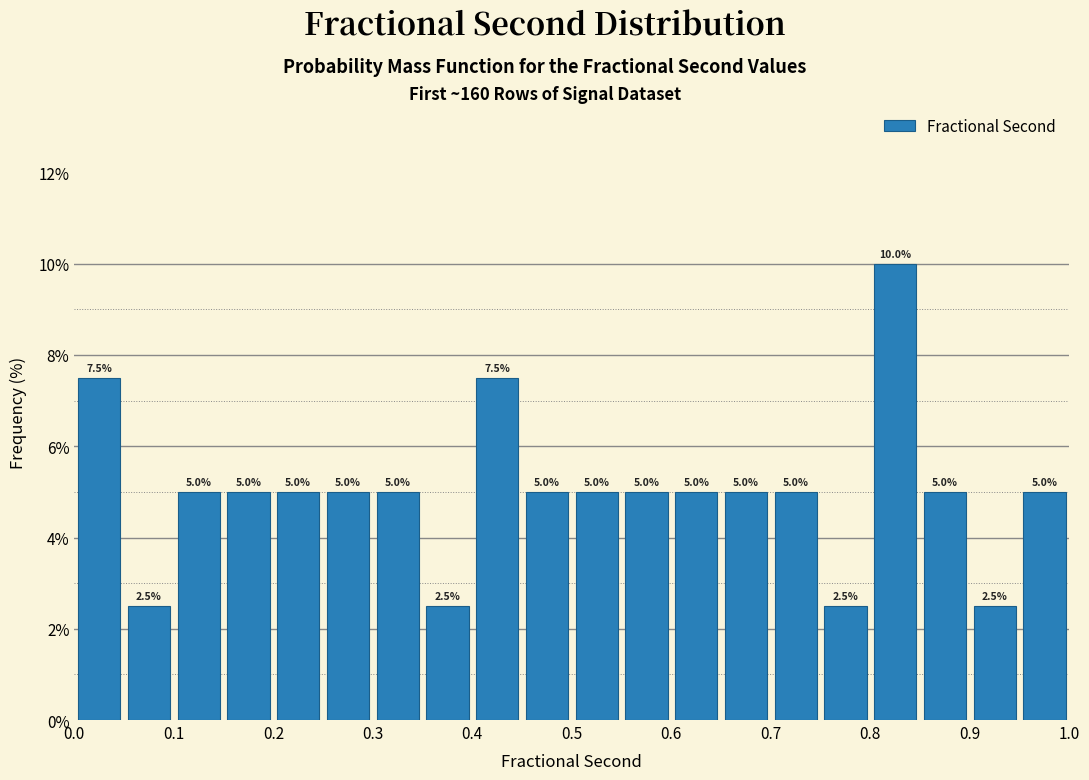

Reading left to right, transcribe this chart: for each bar, give the range it covers on the x-axis and its height.

0.00 to 0.05: 7.5
0.05 to 0.10: 2.5
0.10 to 0.15: 5.0
0.15 to 0.20: 5.0
0.20 to 0.25: 5.0
0.25 to 0.30: 5.0
0.30 to 0.35: 5.0
0.35 to 0.40: 2.5
0.40 to 0.45: 7.5
0.45 to 0.50: 5.0
0.50 to 0.55: 5.0
0.55 to 0.60: 5.0
0.60 to 0.65: 5.0
0.65 to 0.70: 5.0
0.70 to 0.75: 5.0
0.75 to 0.80: 2.5
0.80 to 0.85: 10.0
0.85 to 0.90: 5.0
0.90 to 0.95: 2.5
0.95 to 1.00: 5.0